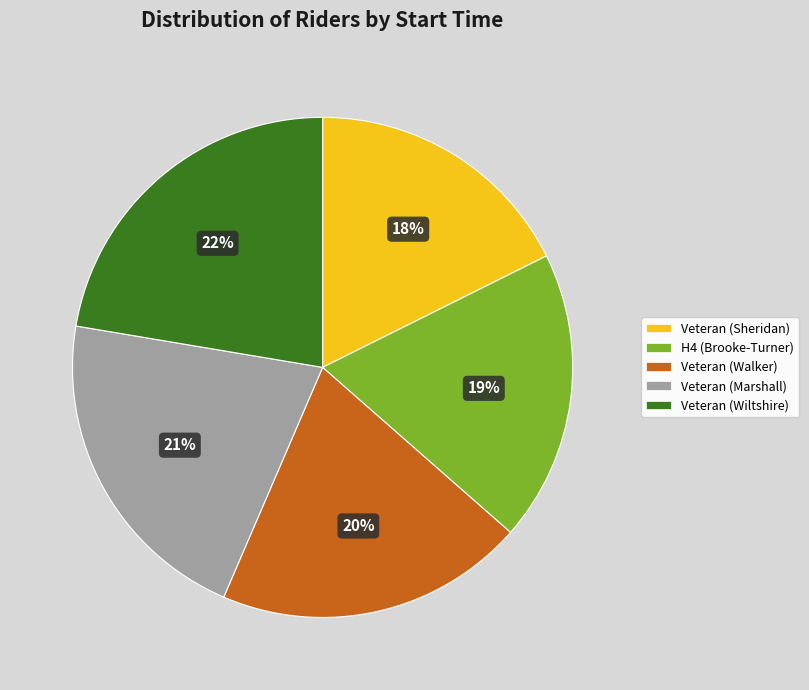

Is H4 (Brooke-Turner) the majority of the pie?

No